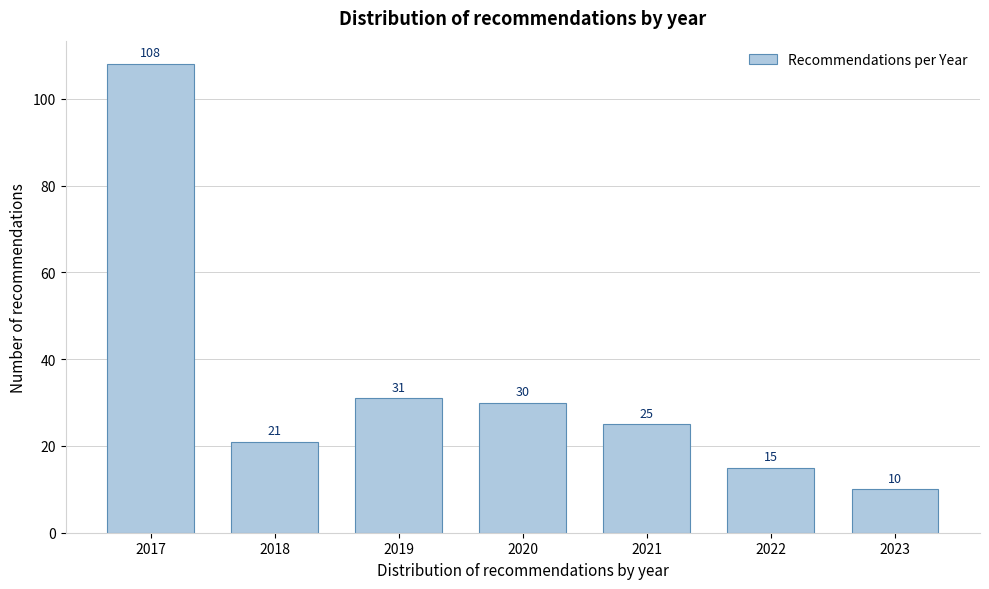

Reading left to right, what are all the values shown in this chart?

108	21	31	30	25	15	10